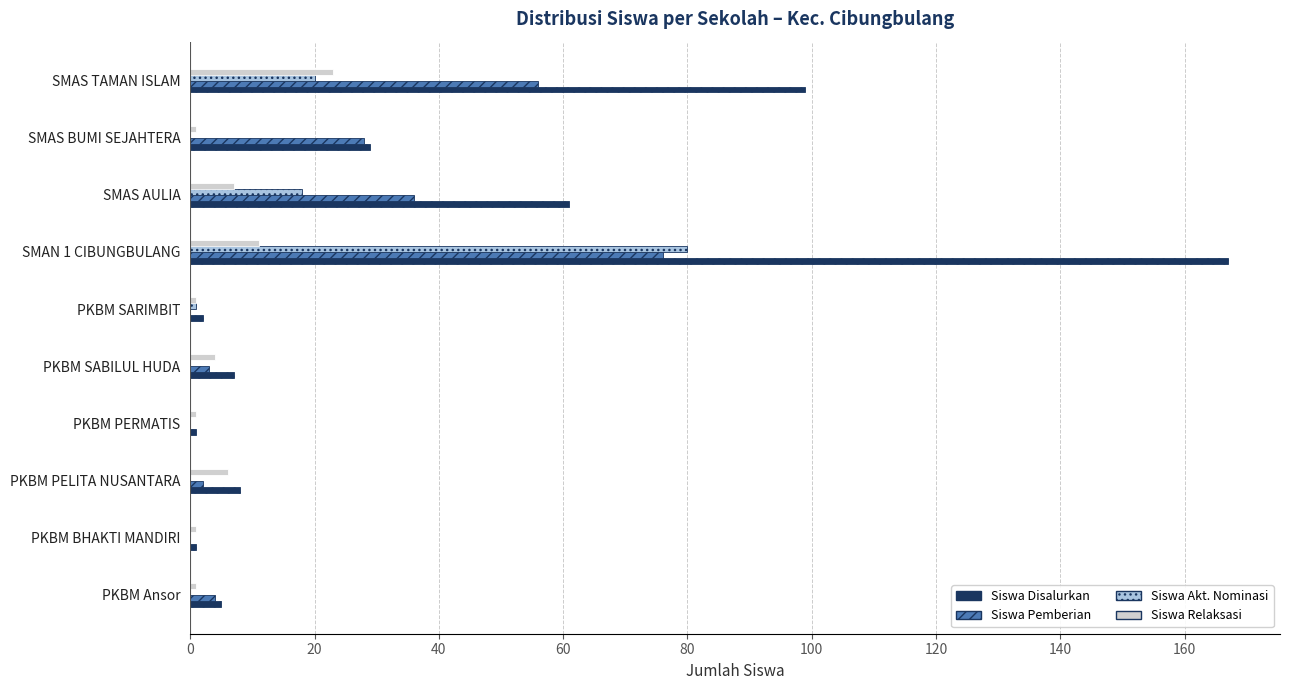

At which category is the sum across all series the highest?

SMAN 1 CIBUNGBULANG